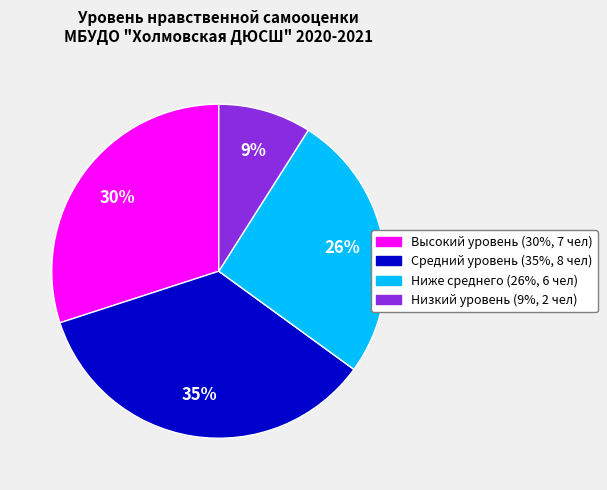

How many segments does this pie chart have?

4